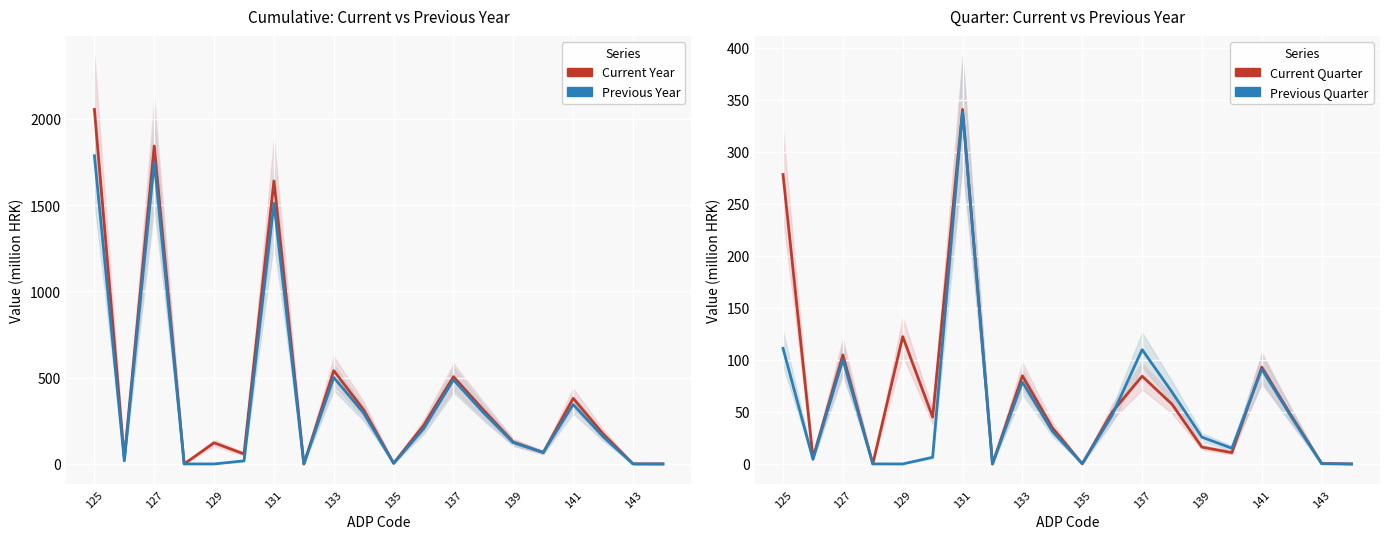

What is the value of the Previous Year point at the 5th from the left?

0.1